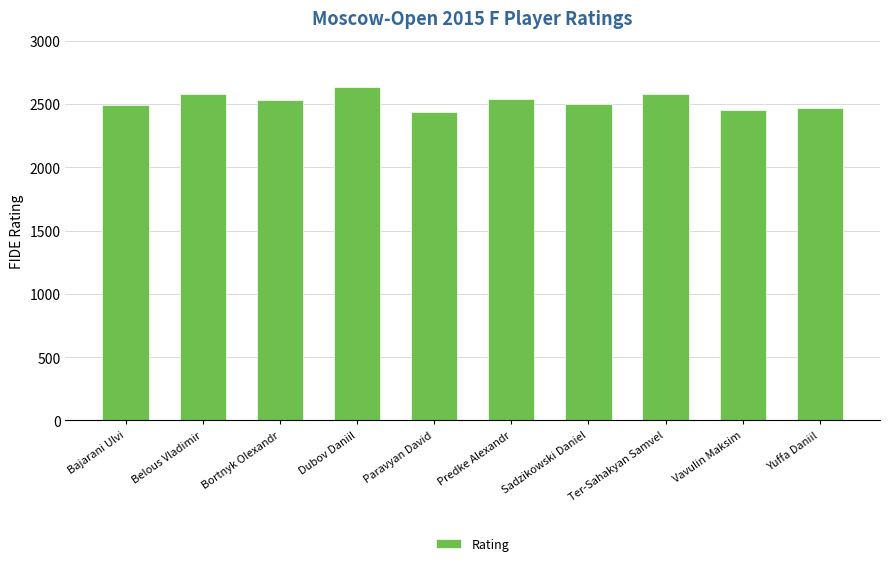

What is the change in value from Bortnyk Olexandr to Yuffa Daniil?

-64